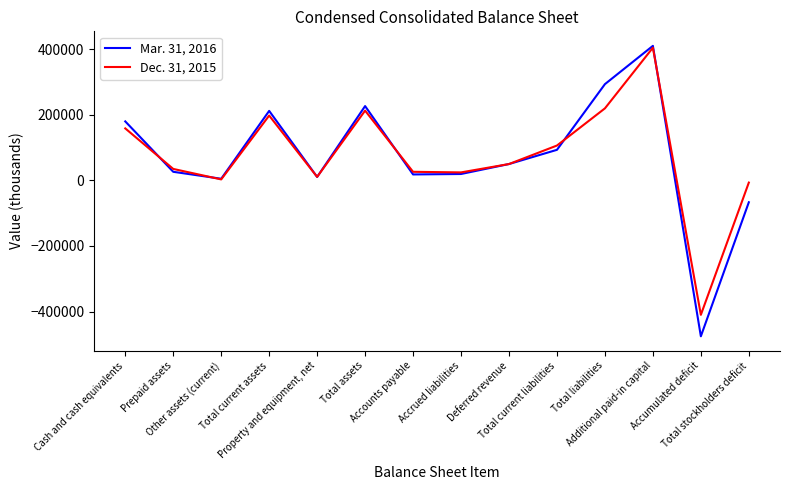

Rank the series by their average value, from highest to lowest.

Dec. 31, 2015, Mar. 31, 2016